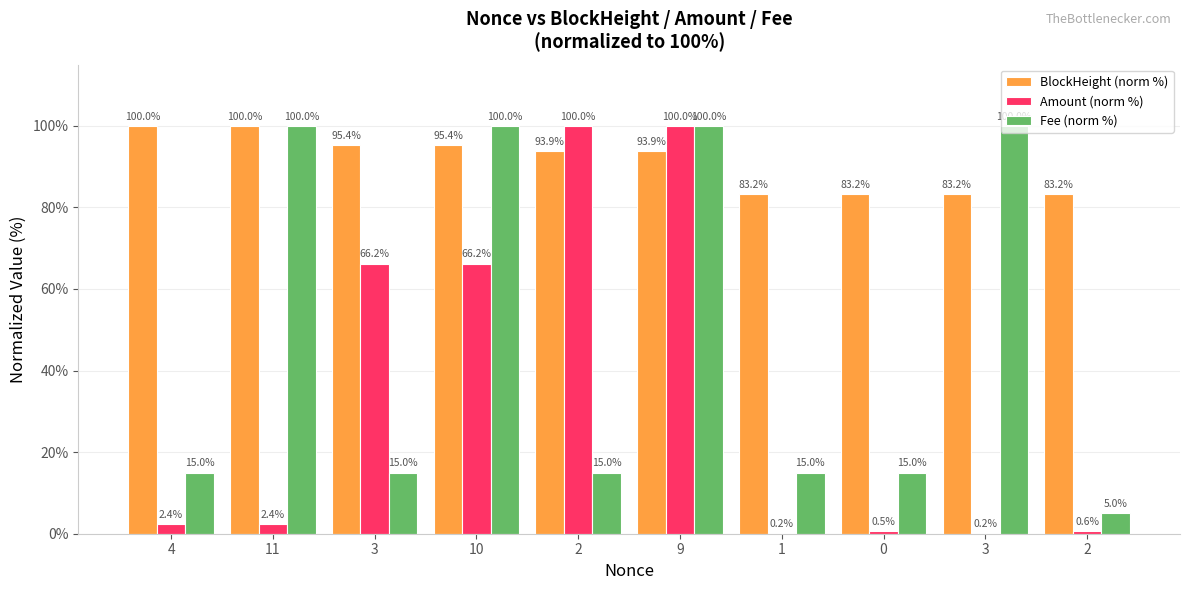

Which label corresponds to the largest value in the chart?

4